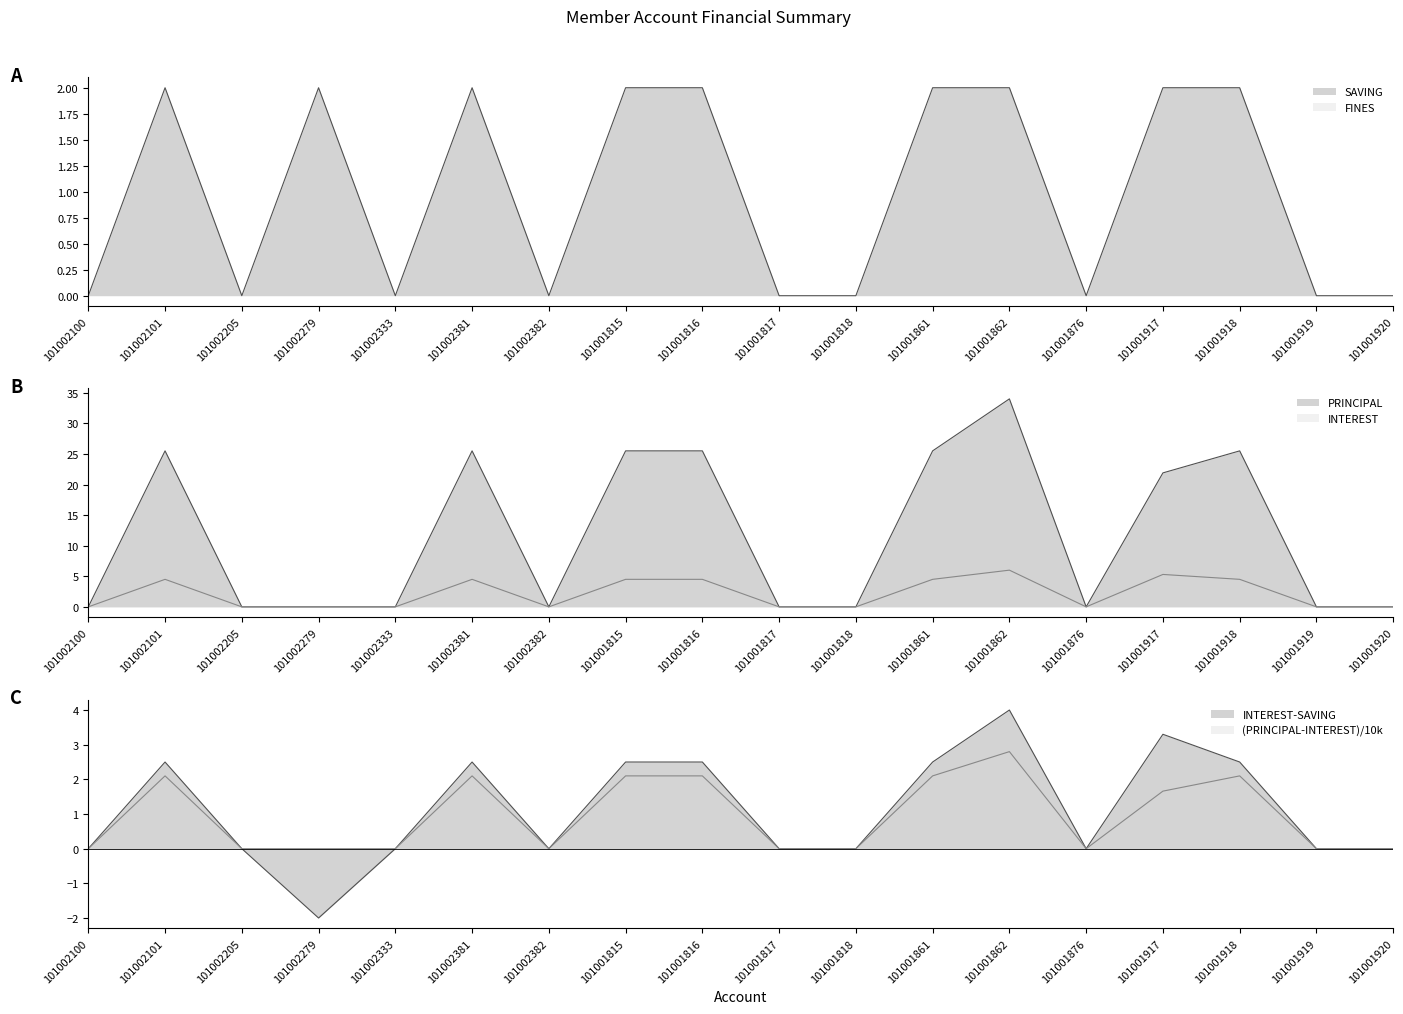

Count the SAVING values in the range 0 to 2.

18